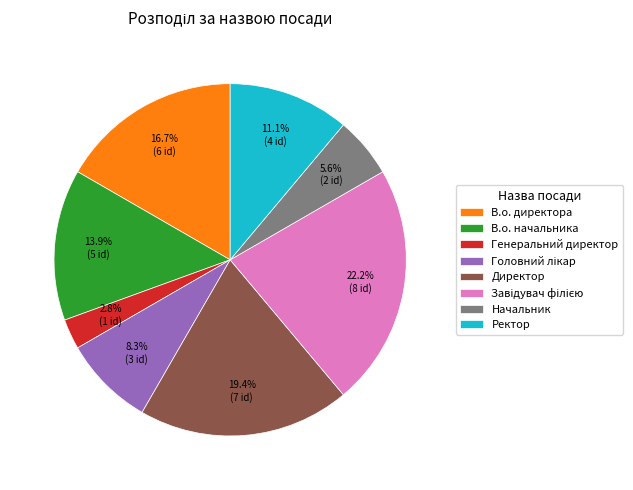

What percentage is NOT represented by Генеральний директор?

97.2%